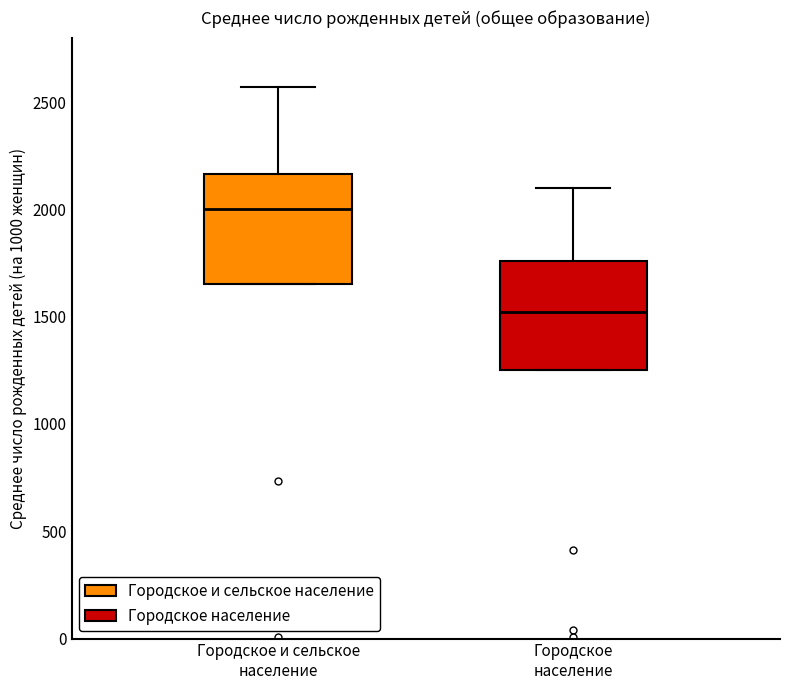

Reading left to right, transcribe this box plot: for each box, give where its median line is, the range the box spans, and where its two whiskers end, as read against the y-axis. The values are not printed on the chart, so give them approximately, as read against the axis.

Городское и сельское население: median 2000, box 1650 to 2150, whiskers 1650 to 2550
Городское население: median 1500, box 1250 to 1750, whiskers 1250 to 2100